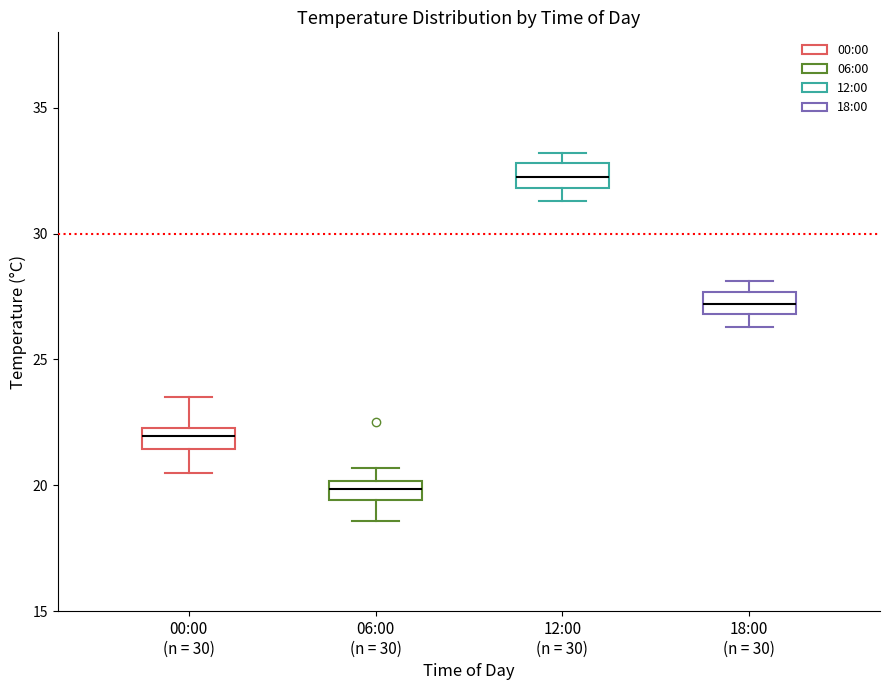

Where does the lower whisker of the box for 00:00 (n = 30) end on the y-axis? The values are not printed on the chart, so give them approximately, as read against the axis.

20.5